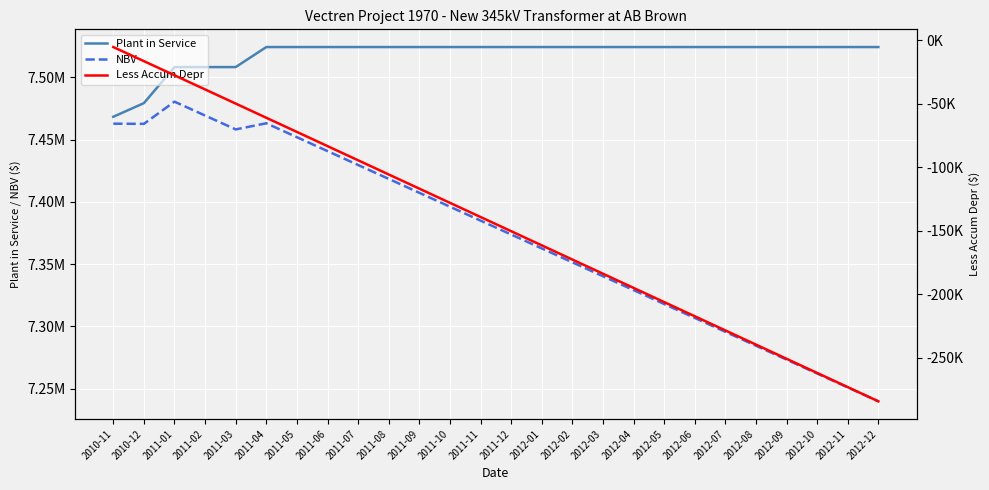

At how many categories does at least one series exceed 1072718?

26